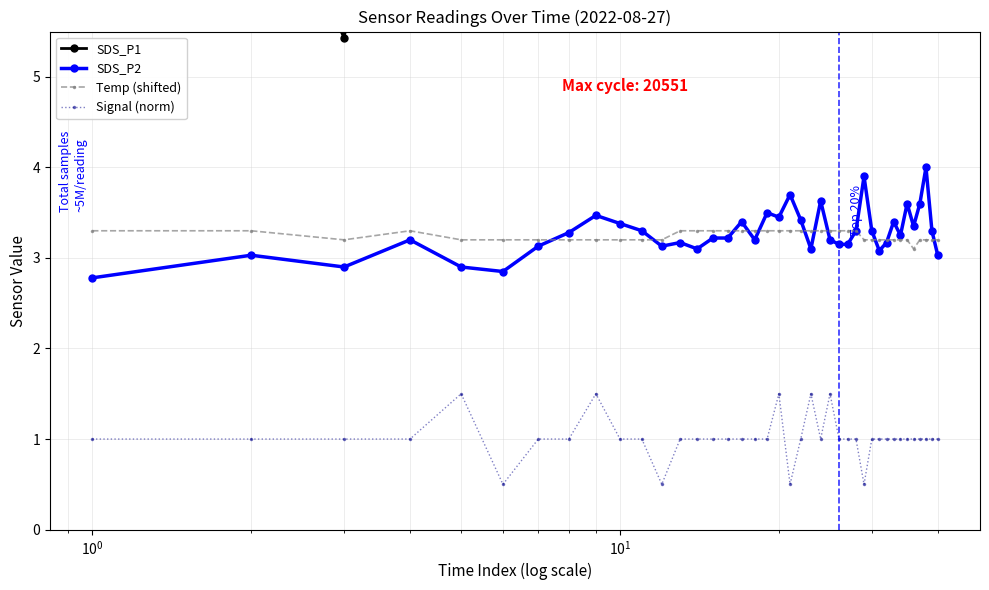

How many data points in Signal (norm) are less than 1?

4